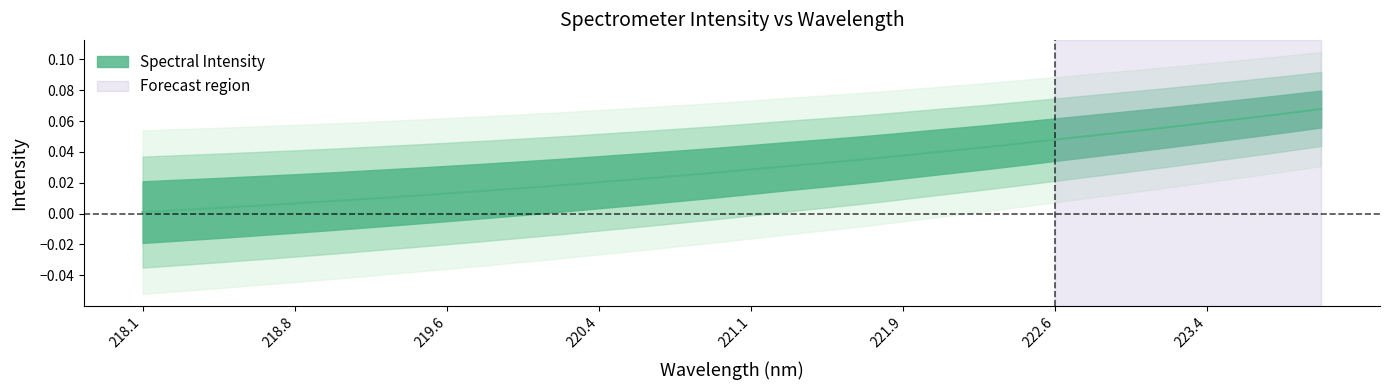

How many lines are shown in the chart?

1